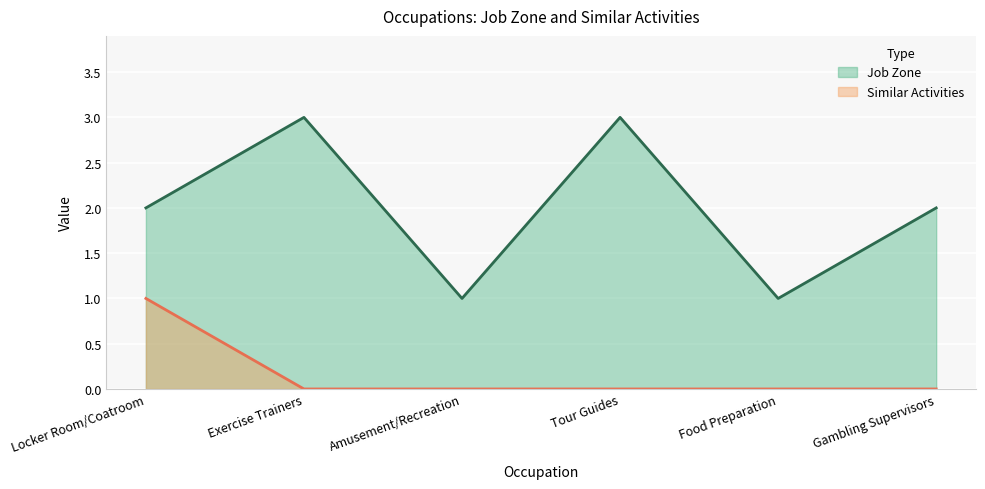

Reading left to right, extract all data points from this chart.

Job Zone: 2	3	1	3	1	2
Similar Activities: 1	0	0	0	0	0